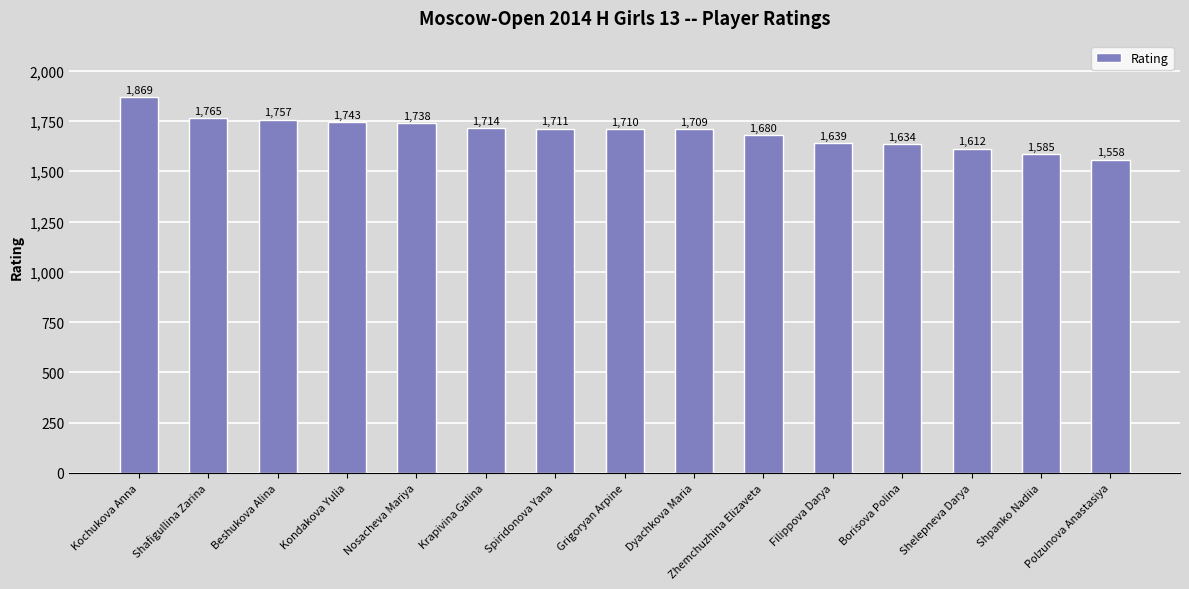

Reading left to right, what are all the values shown in this chart?

Kochukova Anna=1869	Shafigullina Zarina=1765	Beshukova Alina=1757	Kondakova Yulia=1743	Nosacheva Mariya=1738	Krapivina Galina=1714	Spiridonova Yana=1711	Grigoryan Arpine=1710	Dyachkova Maria=1709	Zhemchuzhina Elizaveta=1680	Filippova Darya=1639	Borisova Polina=1634	Shelepneva Darya=1612	Shpanko Nadiia=1585	Polzunova Anastasiya=1558